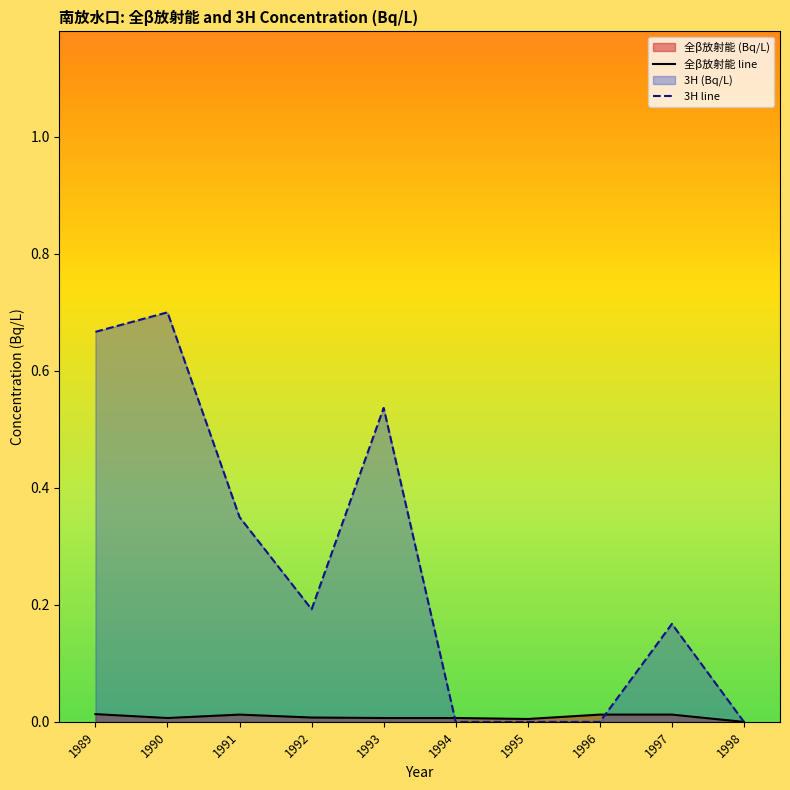

List the series in order of their peak value, lowest first.

全β放射能 line, 3H line